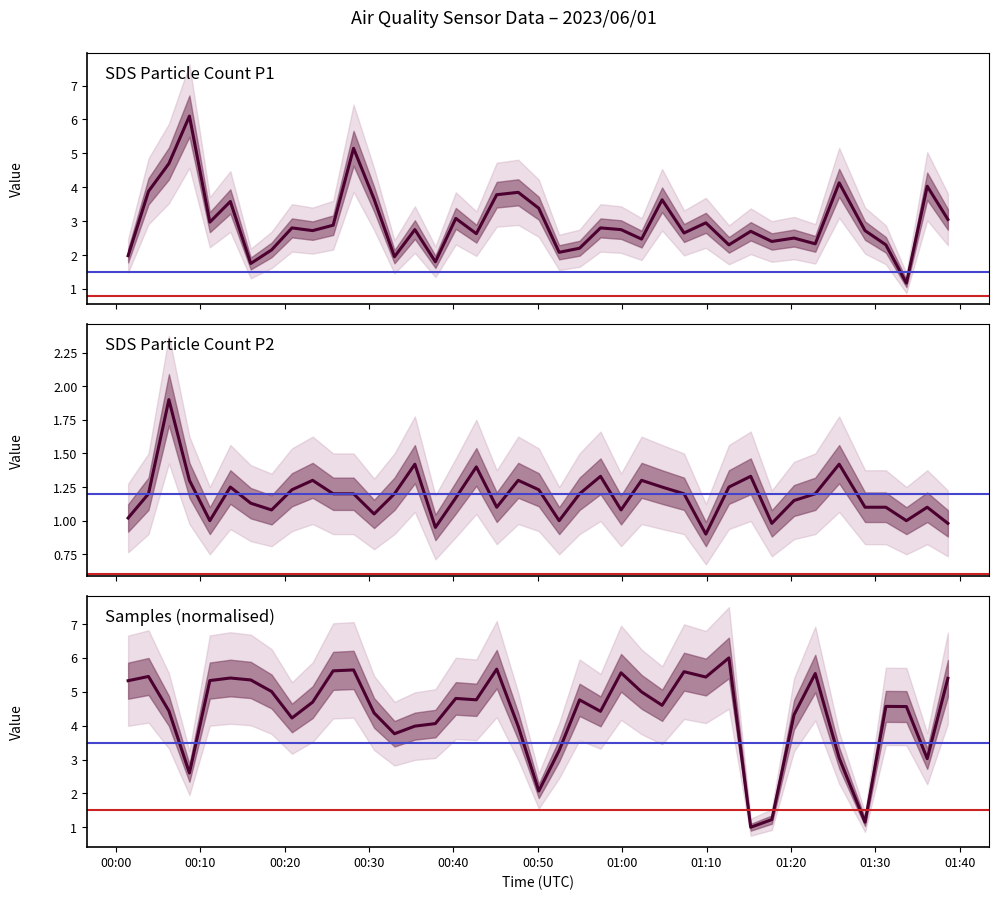

Which series has the largest range (max minus min)?

Samples